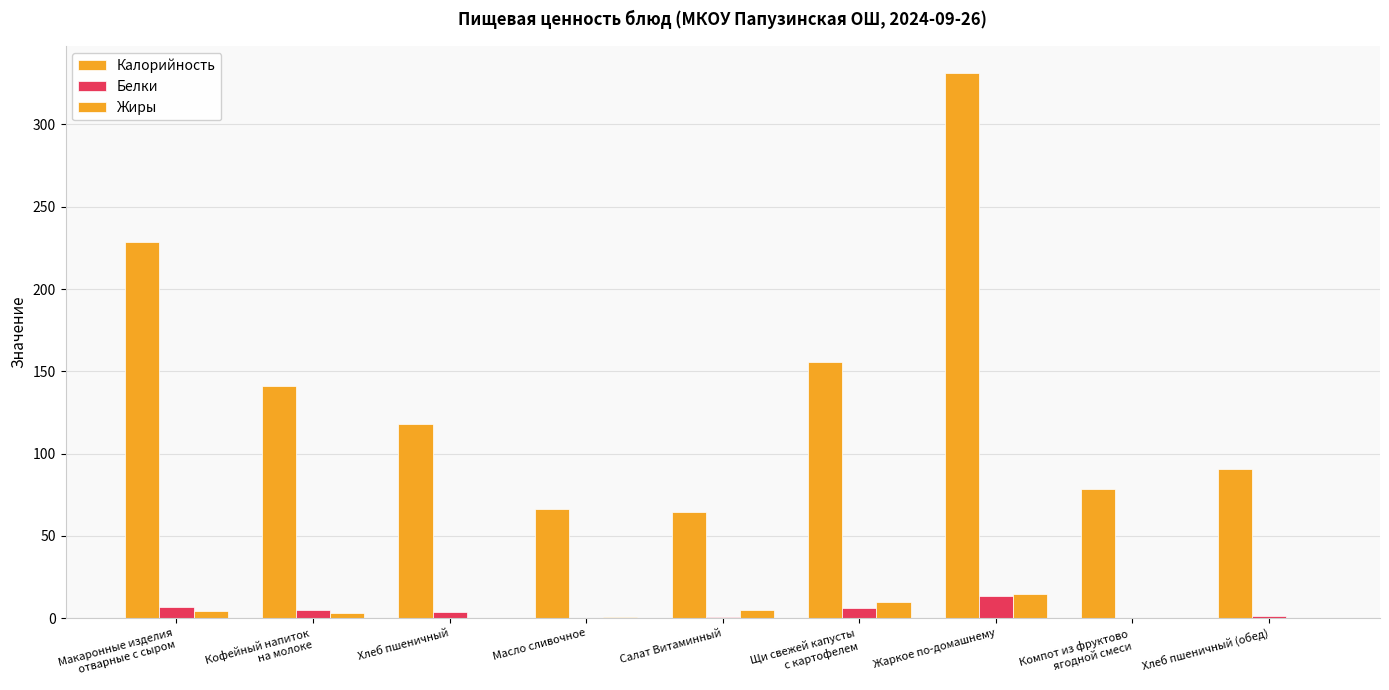

At which category is the sum across all series the highest?

Жаркое по-домашнему